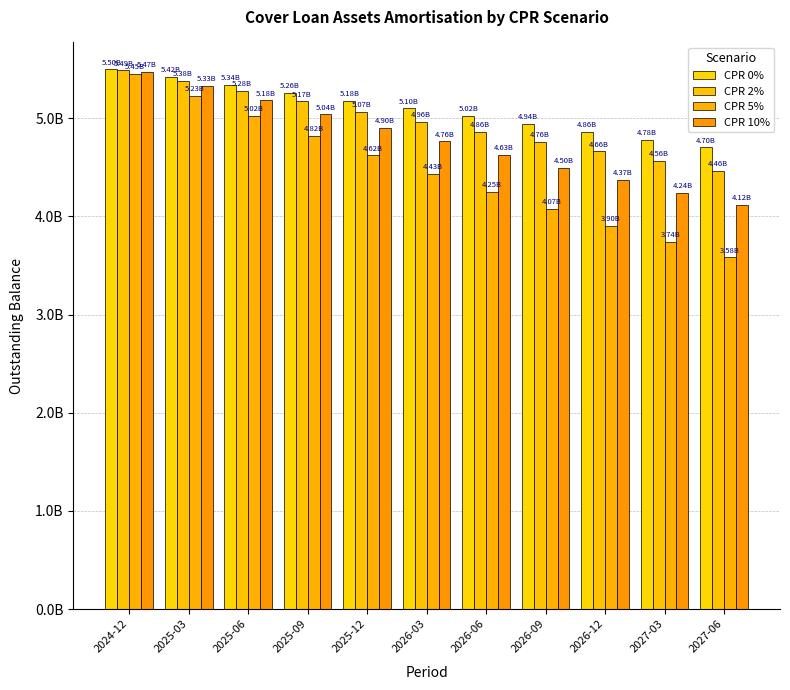

Which series has the widest spread of values?

CPR 5%